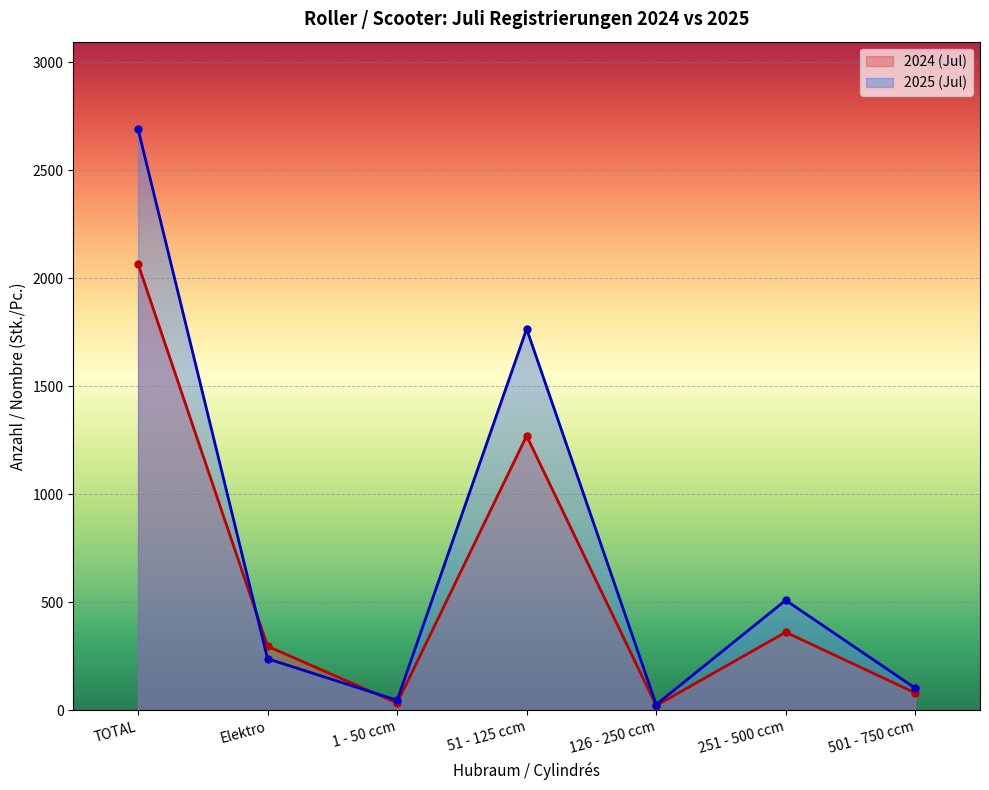

What are all the series names shown in the legend?

2024 (Jul), 2025 (Jul)